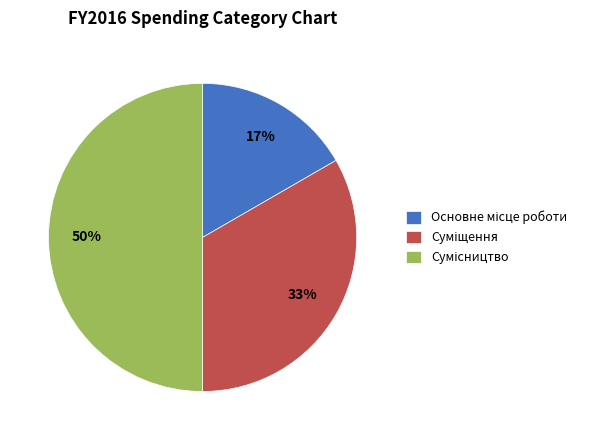

To the nearest percent, what is the difference between the largest and smallest slice percentages?

33%